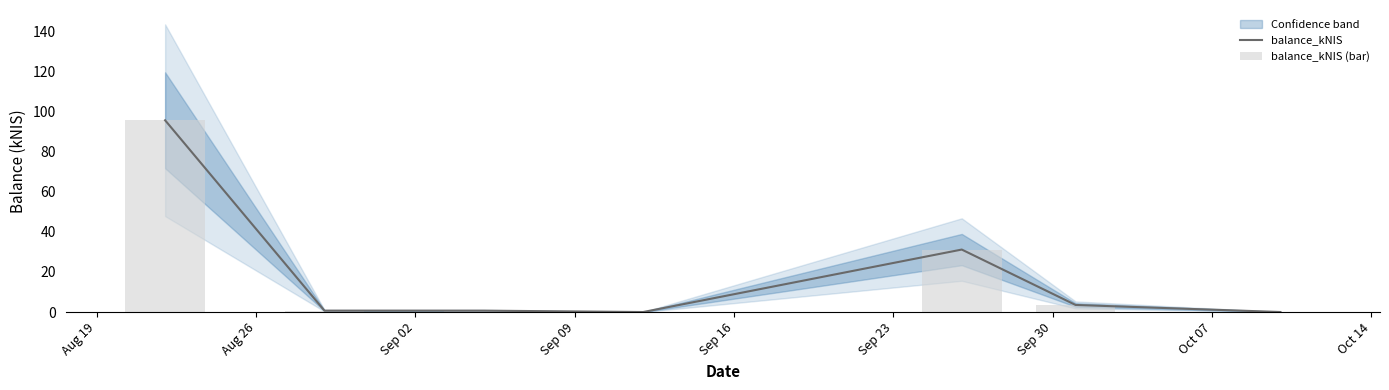

What is the average value of the balance_kNIS series?

18.8